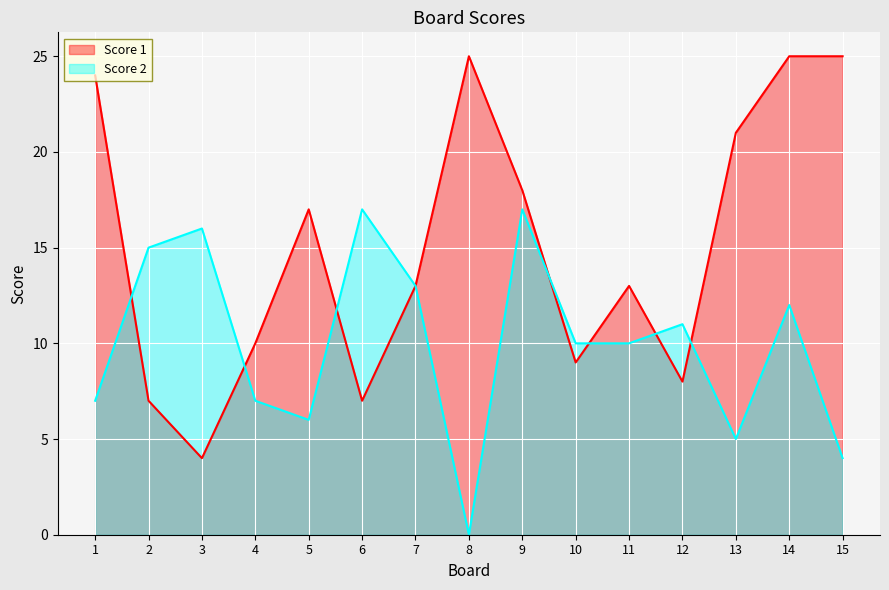

What is the value of the Score 1 point at the 3rd from the left?

4